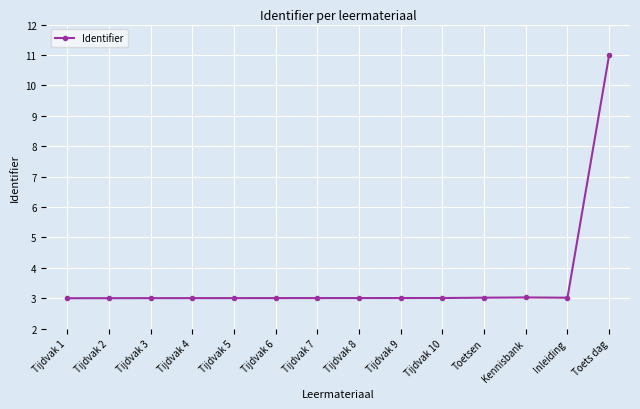

Reading left to right, list all the values displayed in this chart.

Tijdvak 1=3.0	Tijdvak 2=3.0	Tijdvak 3=3.0	Tijdvak 4=3.0	Tijdvak 5=3.0	Tijdvak 6=3.0	Tijdvak 7=3.0	Tijdvak 8=3.0	Tijdvak 9=3.0	Tijdvak 10=3.0	Toetsen=3.0	Kennisbank=3.0	Inleiding=3.0	Toets dag=11.0